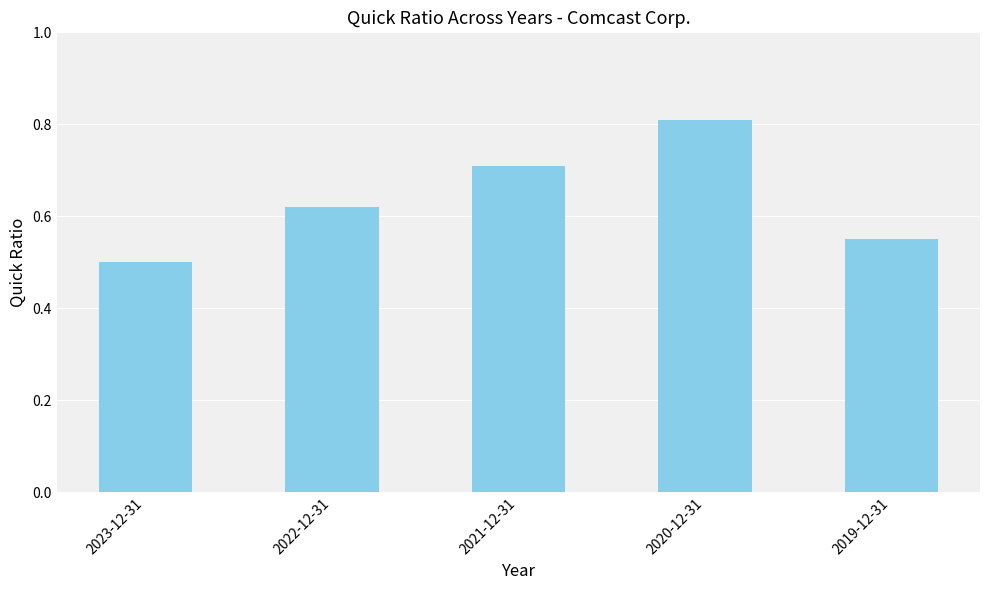

Rank the categories by value from highest to lowest.

2020-12-31, 2021-12-31, 2022-12-31, 2019-12-31, 2023-12-31